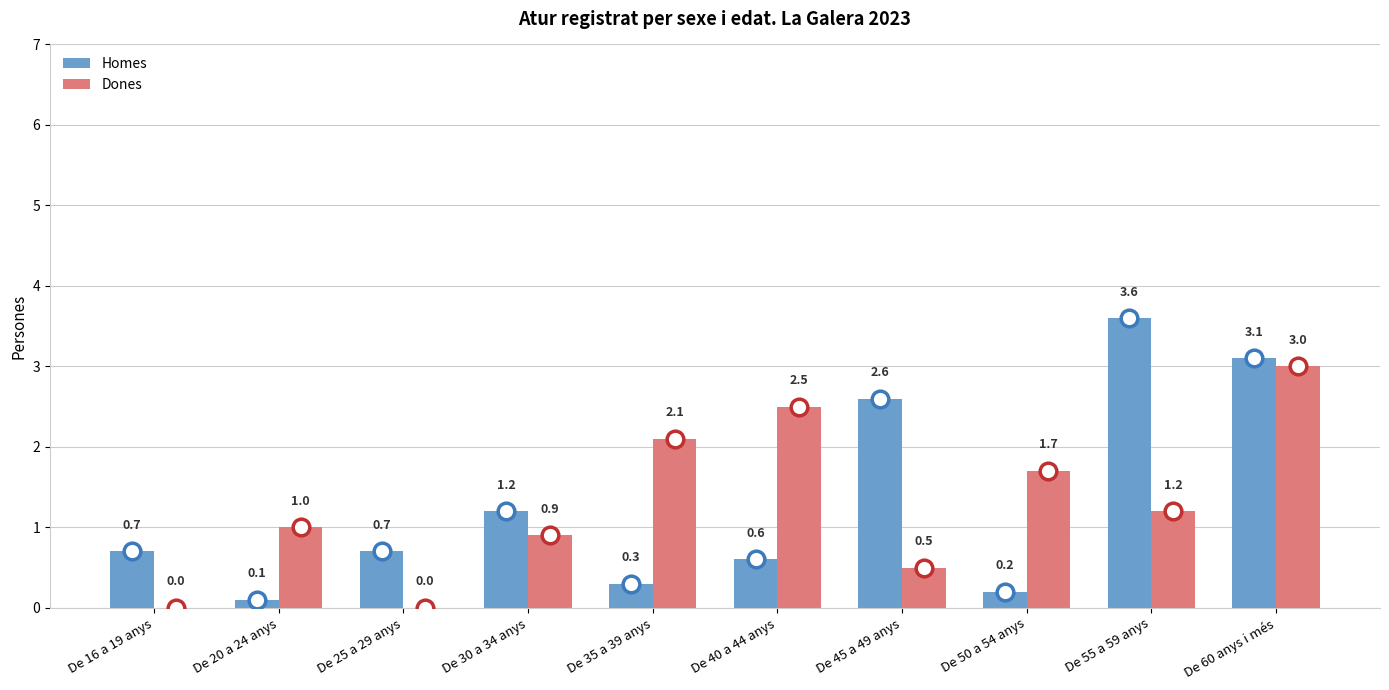

What is the difference between the Dones values at De 16 a 19 anys and De 20 a 24 anys?

1.0